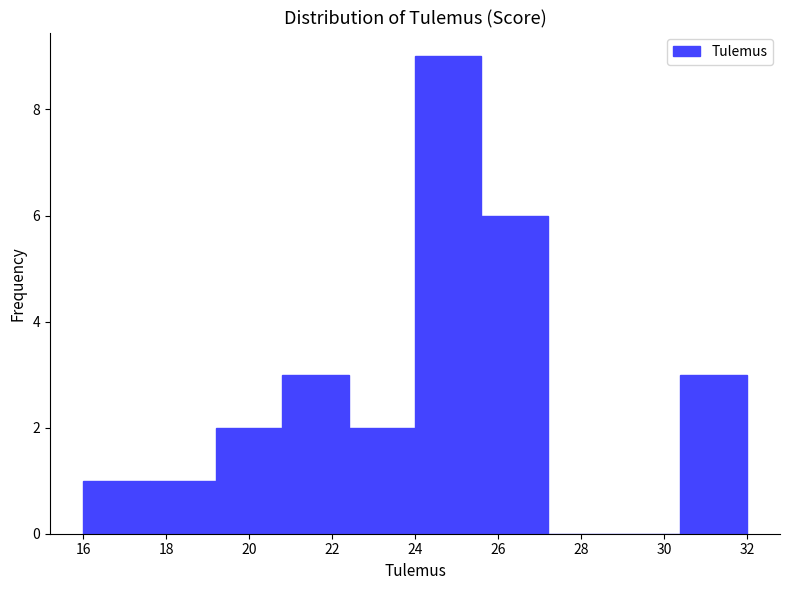

Reading left to right, list every bar in this chart as the range it spans on the x-axis followed by its height. The values are not printed on the chart, so give them approximately, as read against the axis.

16.0 to 17.6: 1
17.6 to 19.2: 1
19.2 to 20.8: 2
20.8 to 22.4: 3
22.4 to 24.0: 2
24.0 to 25.6: 9
25.6 to 27.2: 6
27.2 to 28.8: 0
28.8 to 30.4: 0
30.4 to 32.0: 3